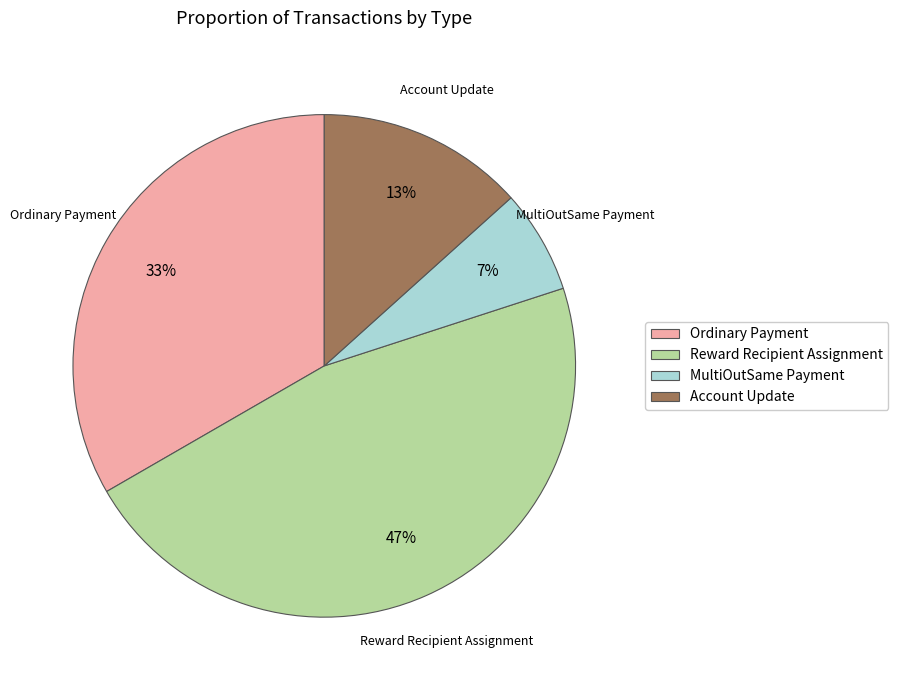

Which slice is the smallest?

MultiOutSame Payment